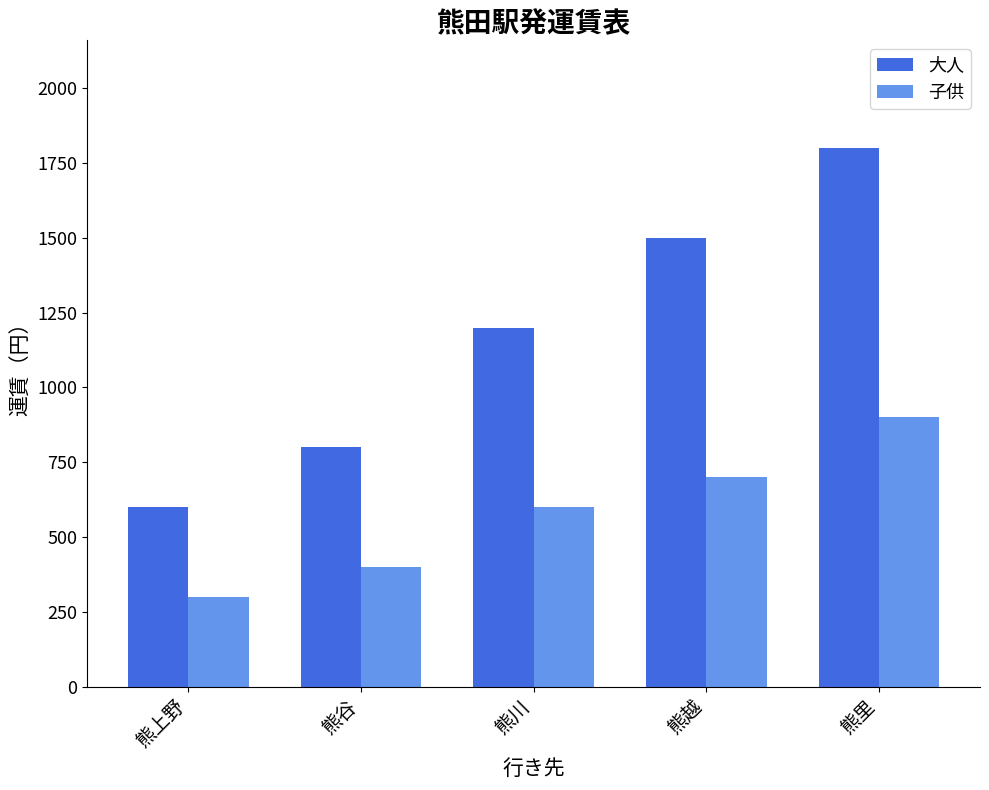

Which series has the largest total across all categories?

大人